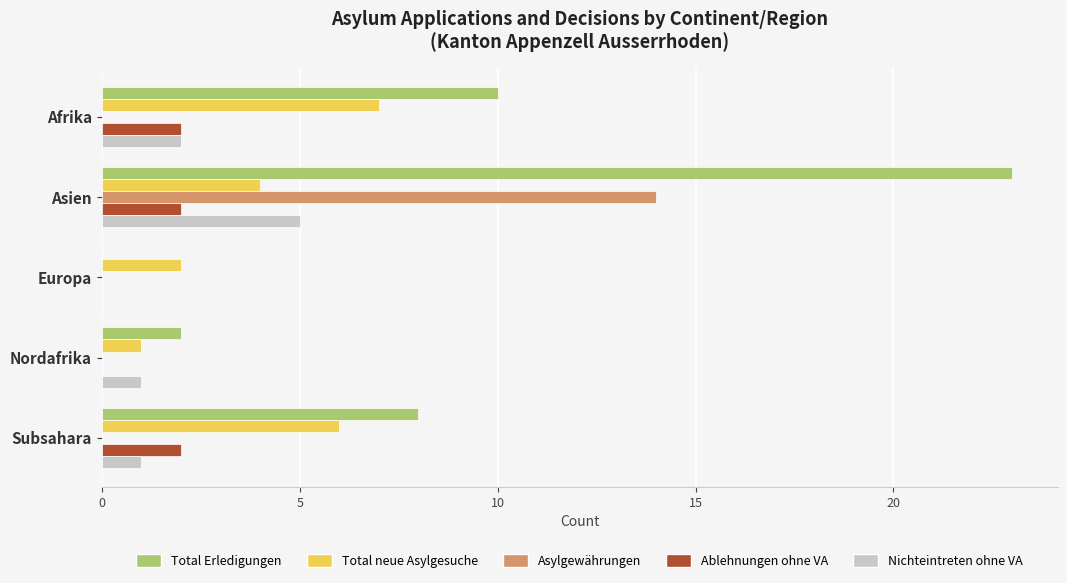

Where is Total Erledigungen nearest to the value 11?

Afrika